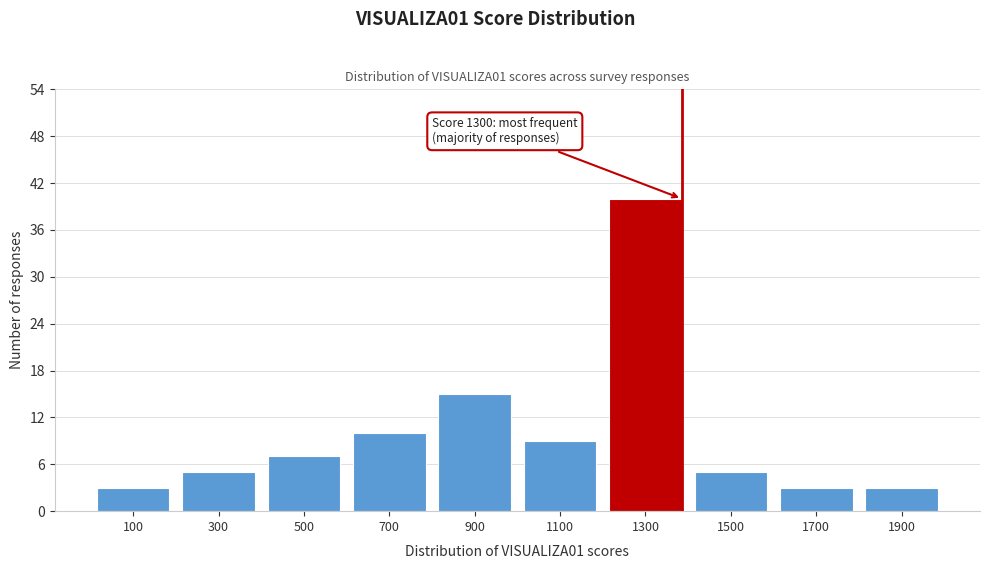

Reading right to left, what are all the values shown in this chart?

3	3	5	40	9	15	10	7	5	3